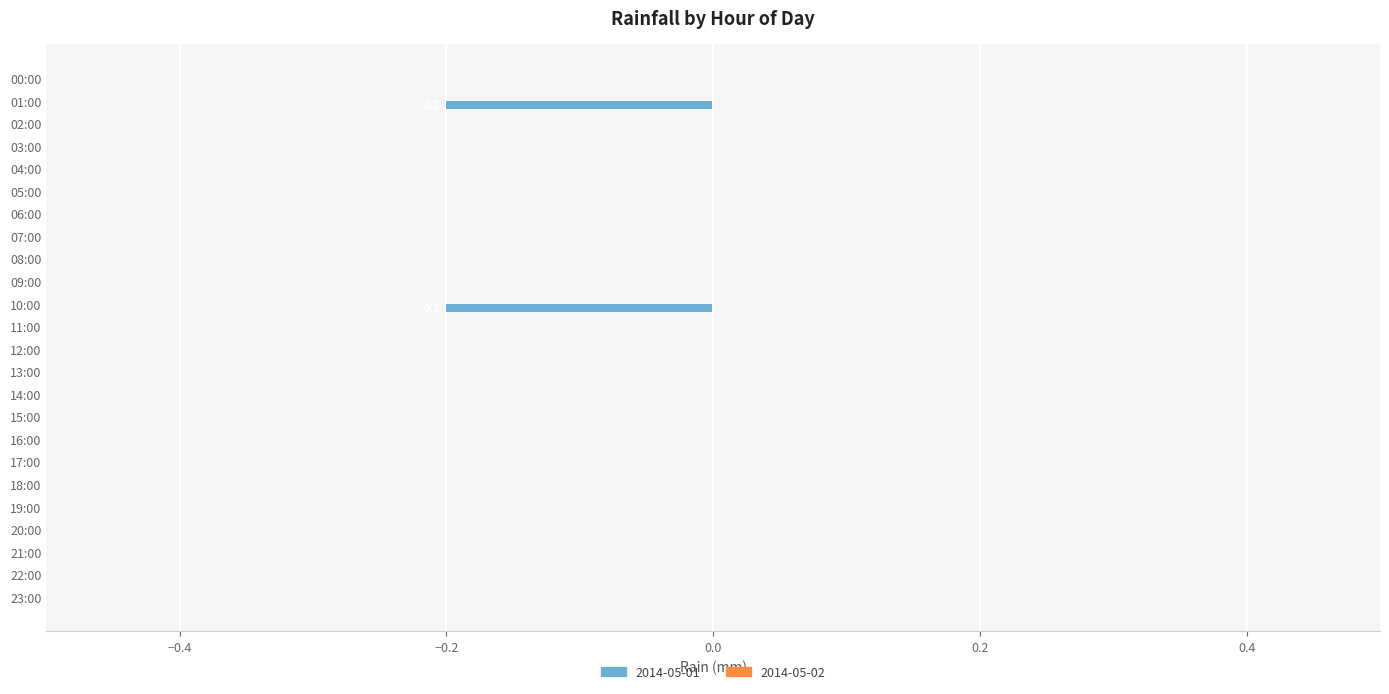

True or false: the data shows -0.1 at 22:00.

False